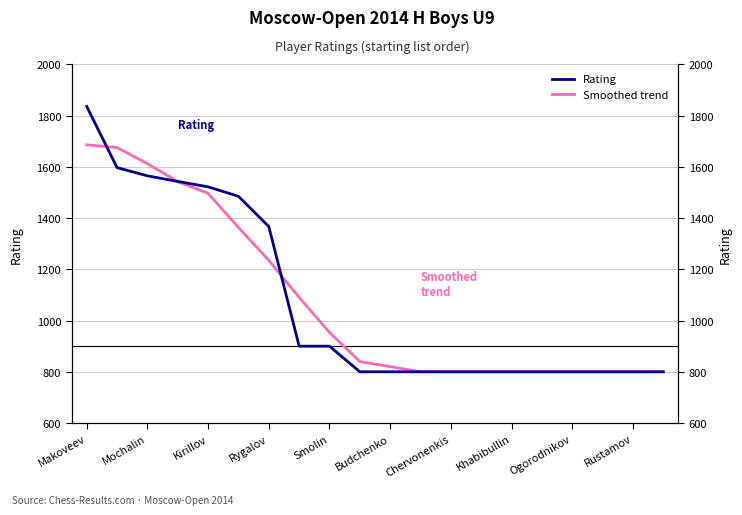

How many data points in Smoothed trend are above 840?

9